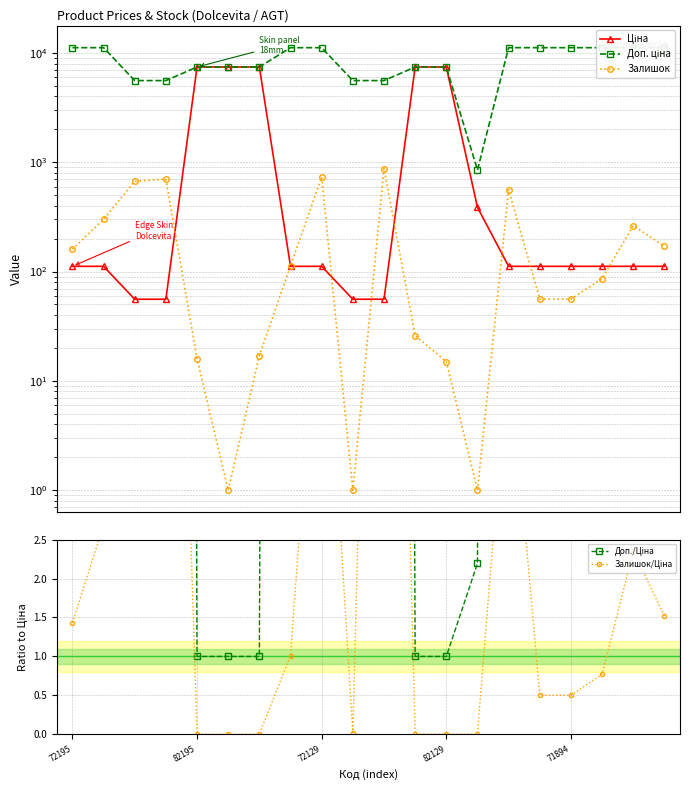

What is the difference between the Залишок values at 72129 and 72195?

510.0